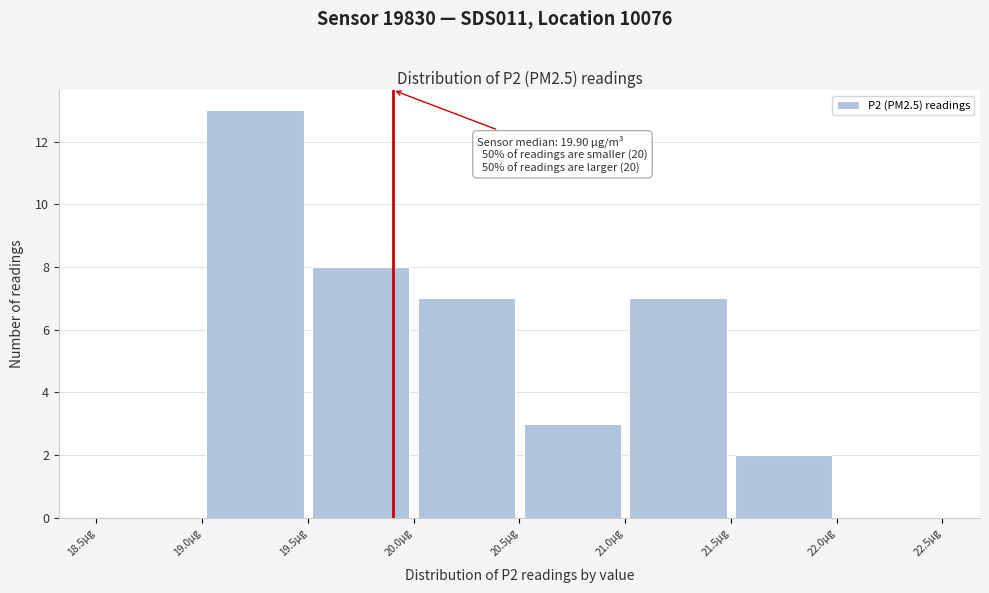

Over which range of the x-axis is the bar tallest?

19.0 to 19.5